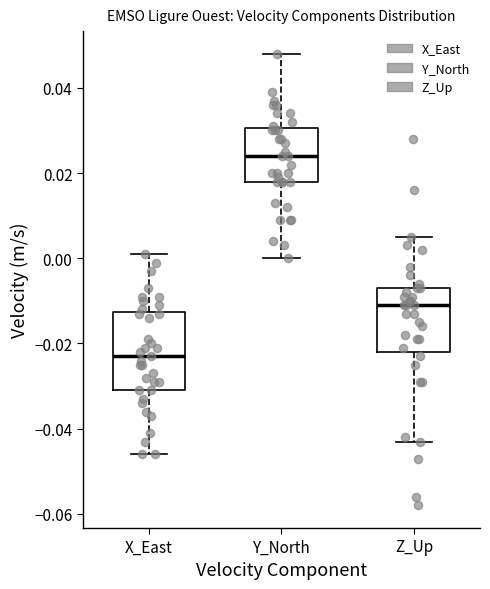

Which box has the highest median line?

Y_North